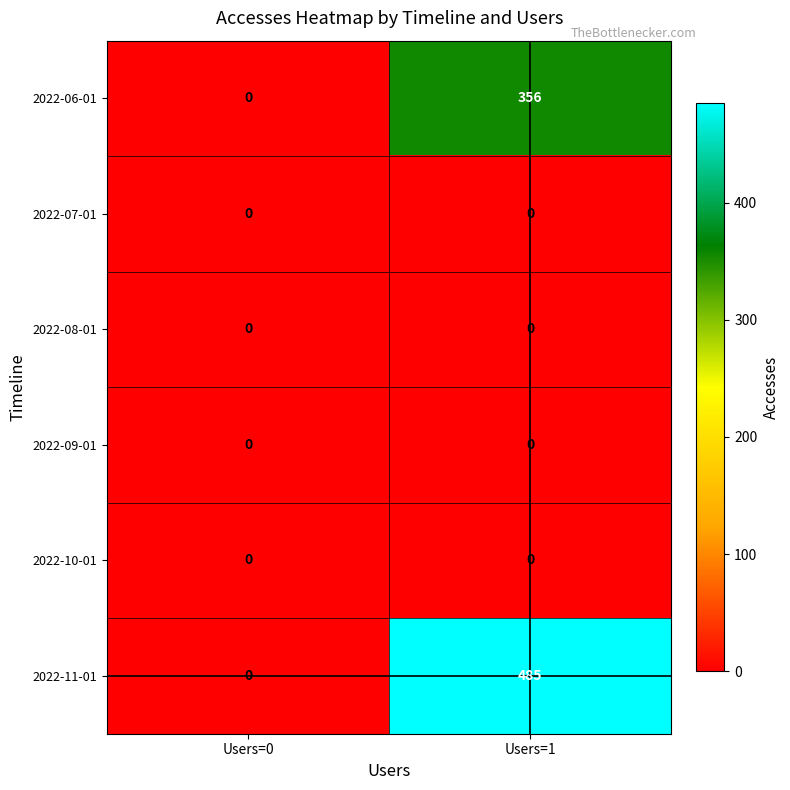

List the labels in order of 2022-06-01 value, smallest first.

Users=0, Users=1